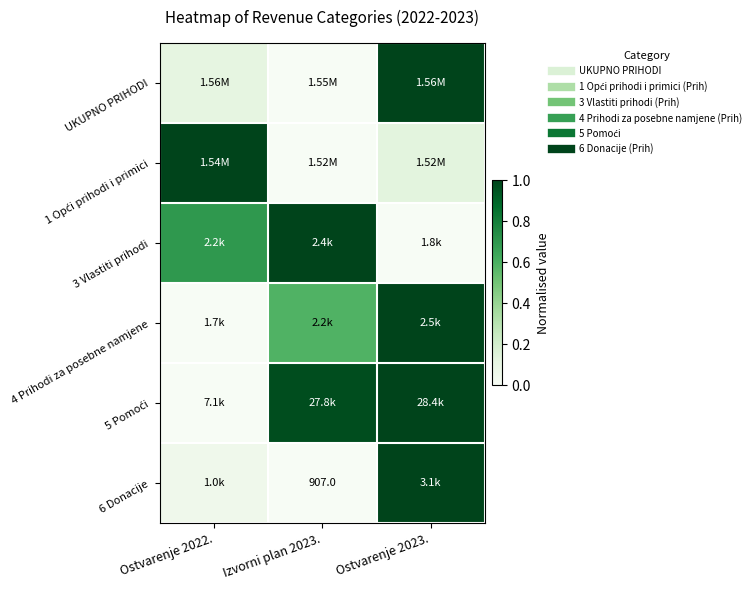

Rank the categories by UKUPNO PRIHODI value from highest to lowest.

Ostvarenje 2023., Ostvarenje 2022., Izvorni plan 2023.